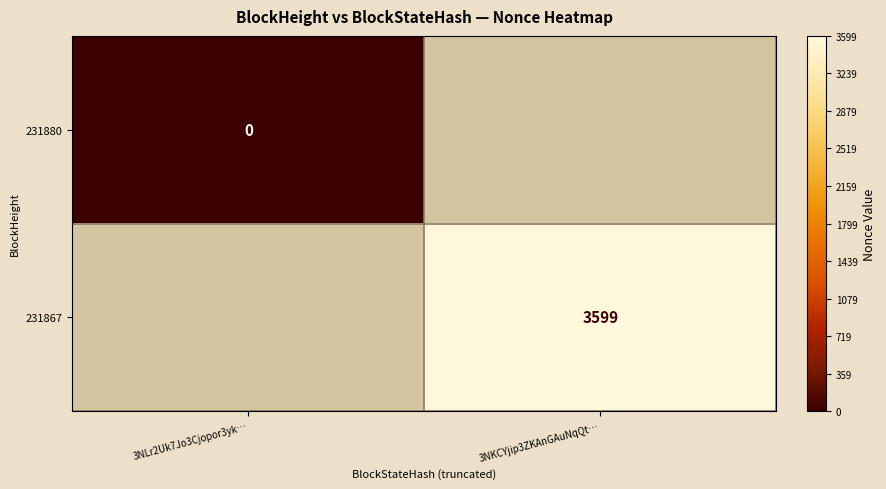

At which category does the chart reach its peak across all series?

3NKCYjip3ZKAnGAuNqQt…